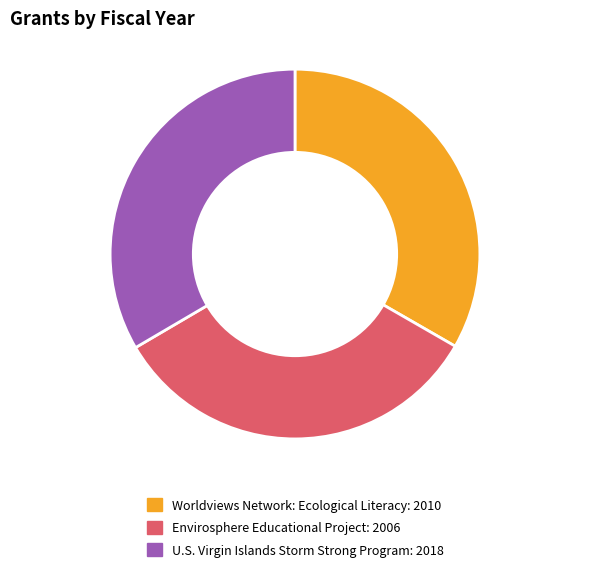

What is the ratio of the value at Envirosphere Educational Project to the value at Worldviews Network: Ecological Literacy?

1.0